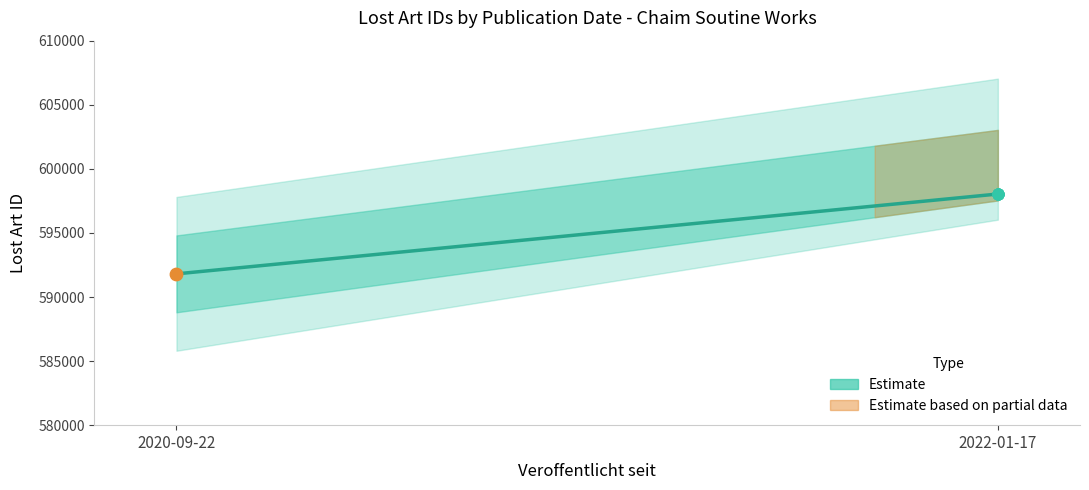

What is the ratio of the value at 598036 to the value at 598037?

1.0